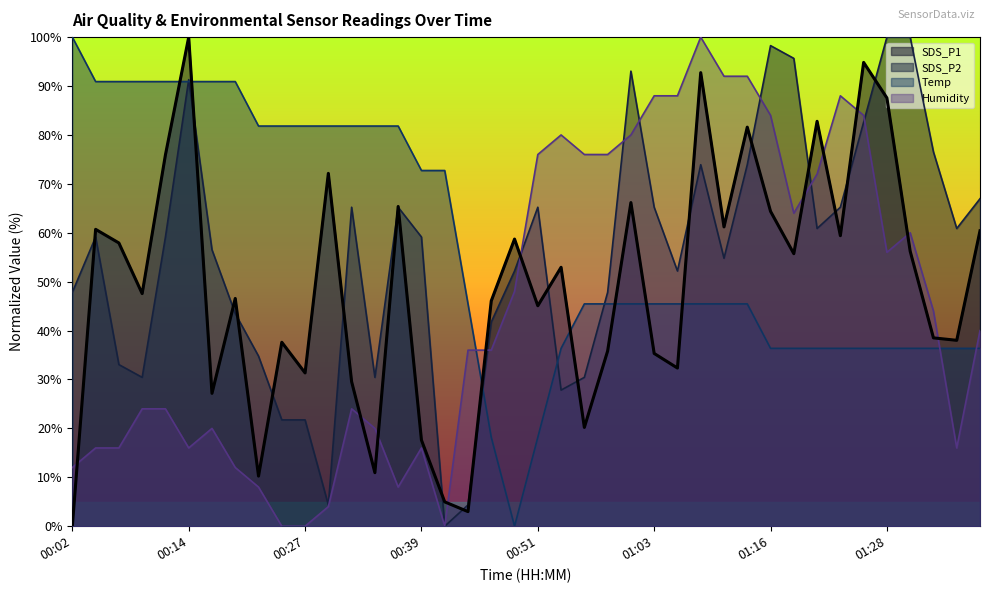

Which series changed the most between 00:19 and 01:16?

Humidity